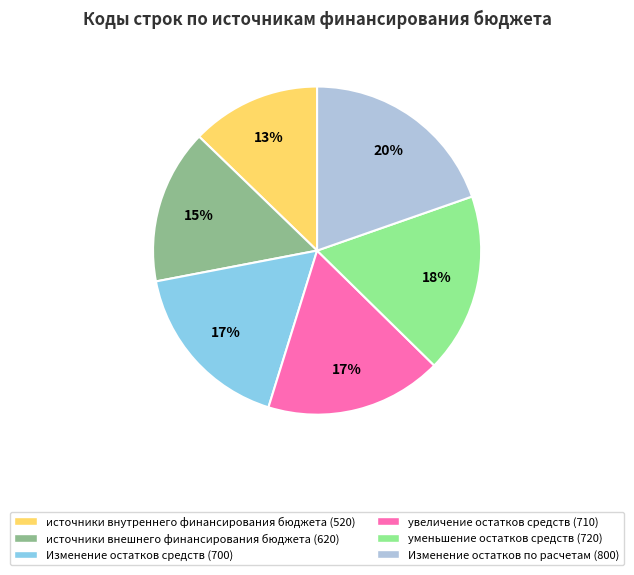

What percentage is the источники внешнего финансирования бюджета (620) slice, to the nearest percent?

15%